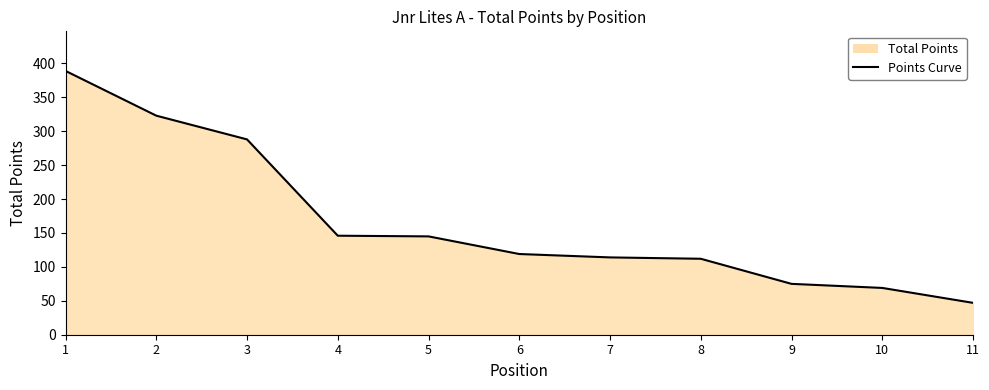

Approximately how many times larger is the value at 10 compared to 3?

0.2